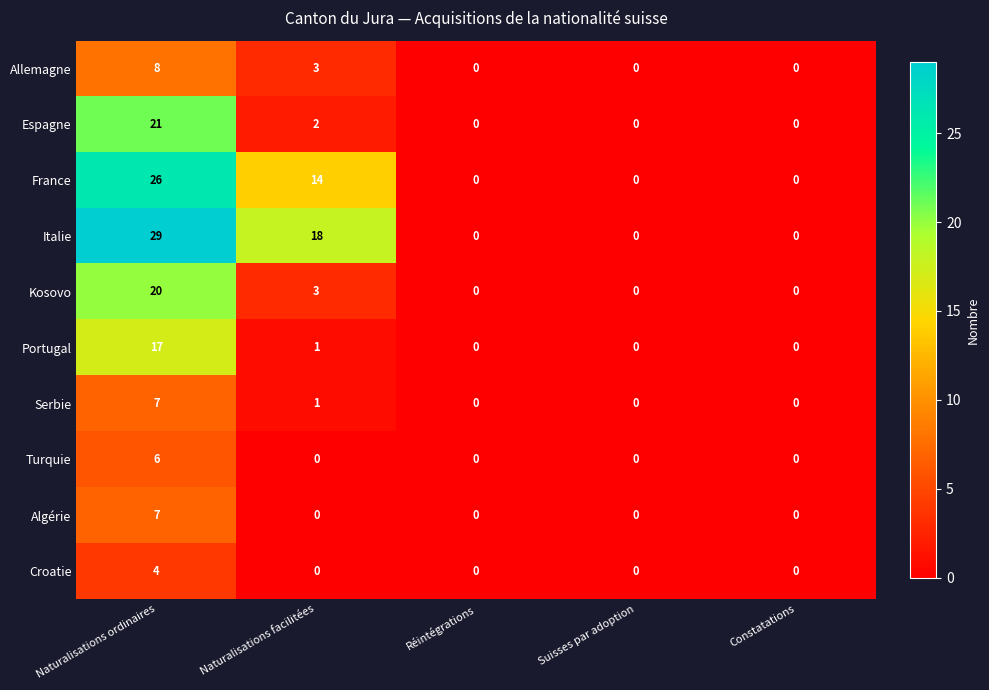

At how many categories does at least one series exceed 19?

1